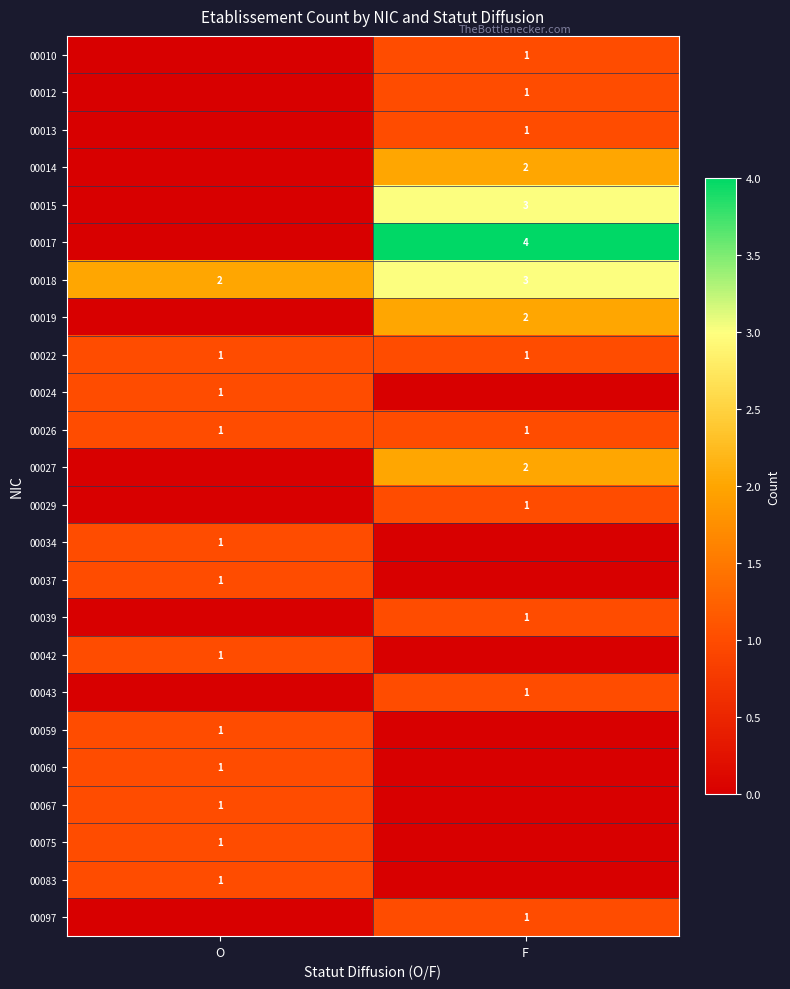

Is it true that 00067 equals 1 at O?

True